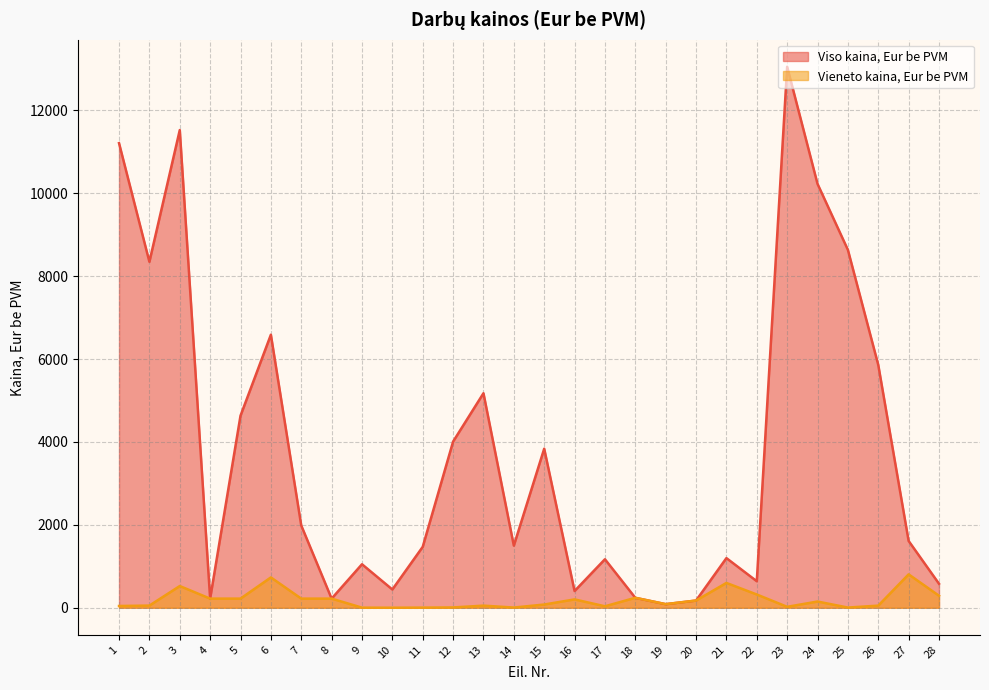

What is the difference between the maximum and minimum values in the Vieneto kaina, Eur be PVM series?

805.0